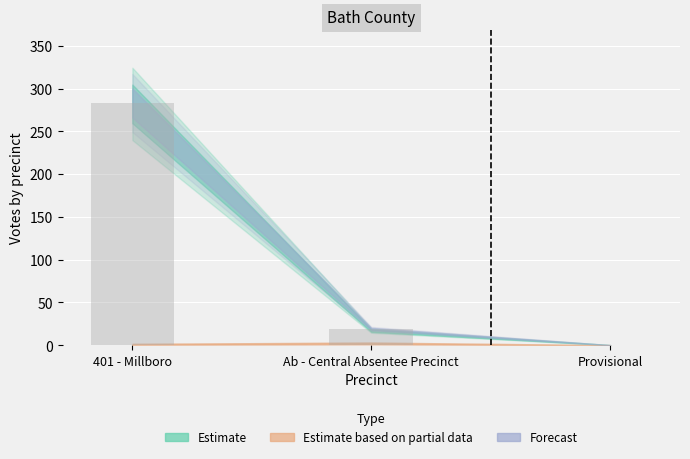

The value at Provisional is 0. True or false?

True